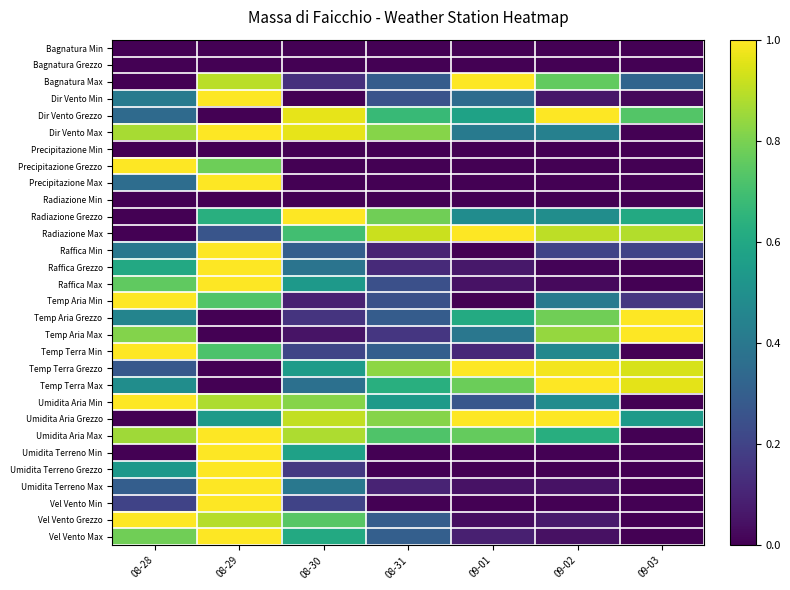

At which category does the chart reach its minimum across all series?

08-28